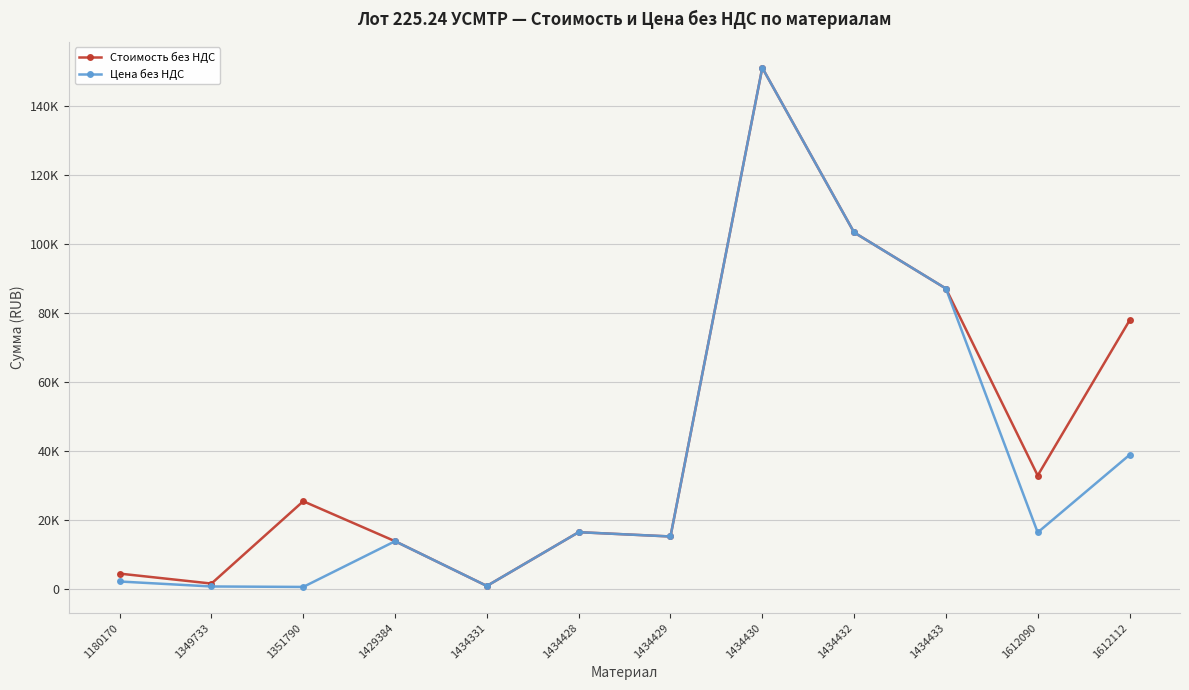

What are all the series names shown in the legend?

Стоимость без НДС, Цена без НДС